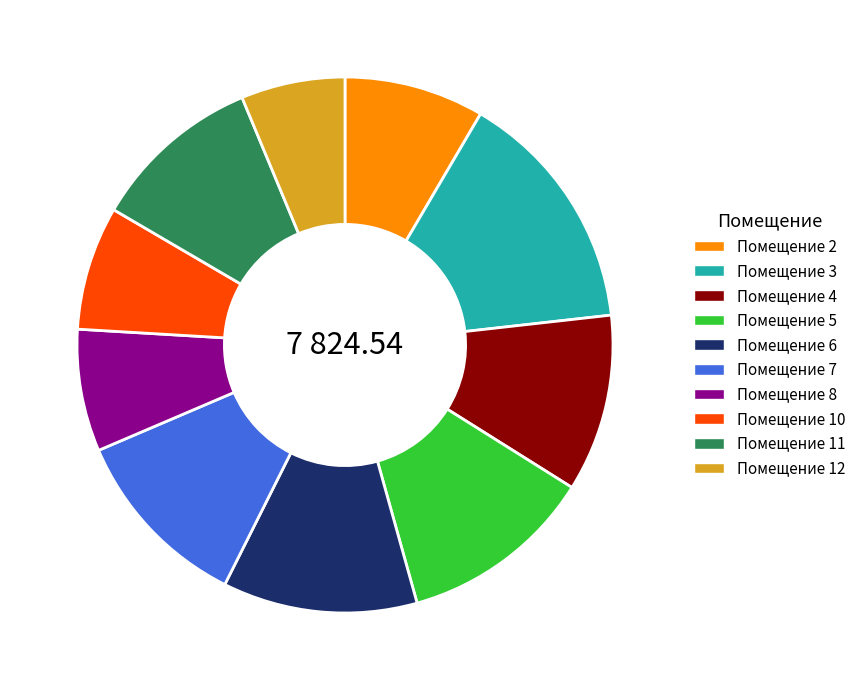

Is there any slice that represents more than half of the pie?

No